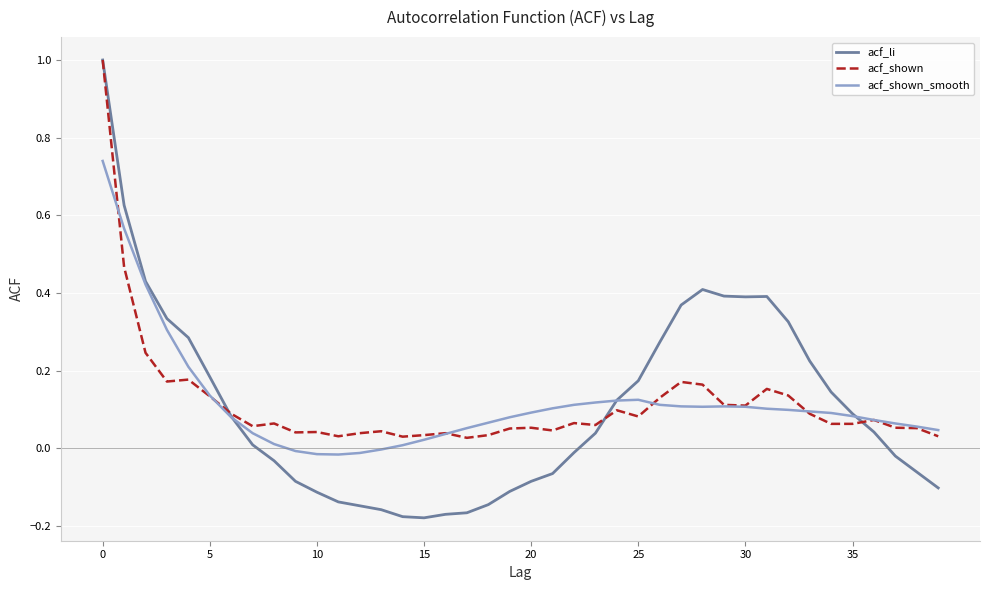

What is the maximum value shown in the chart?

1.0